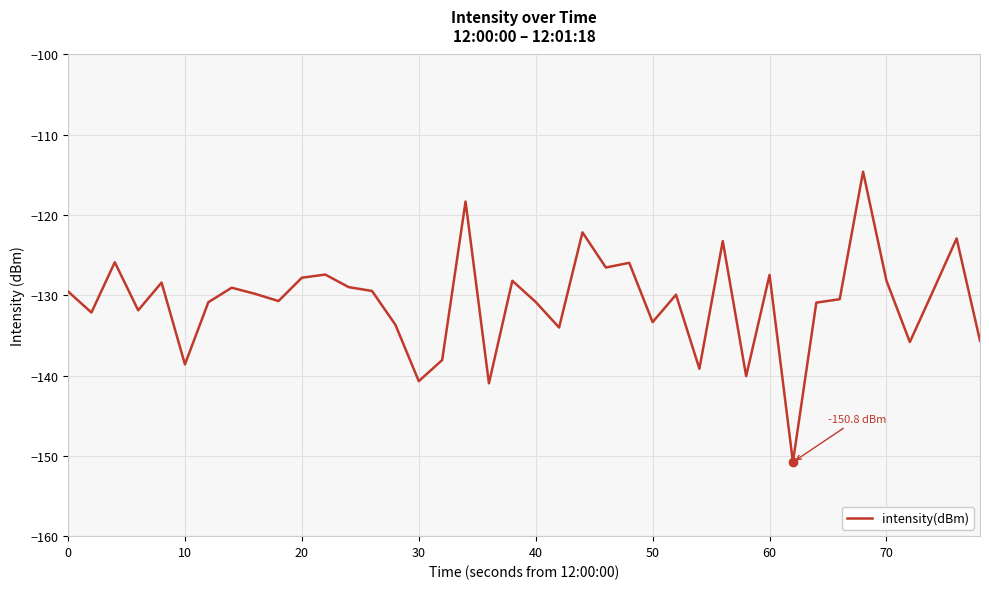

What is the greatest value displayed?

-114.6